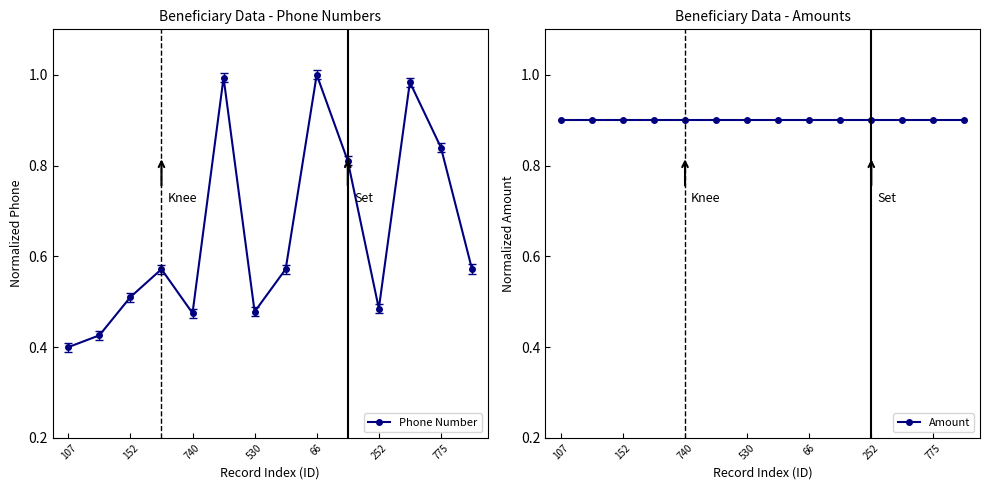

At which label is Phone Number closest to 0?

107